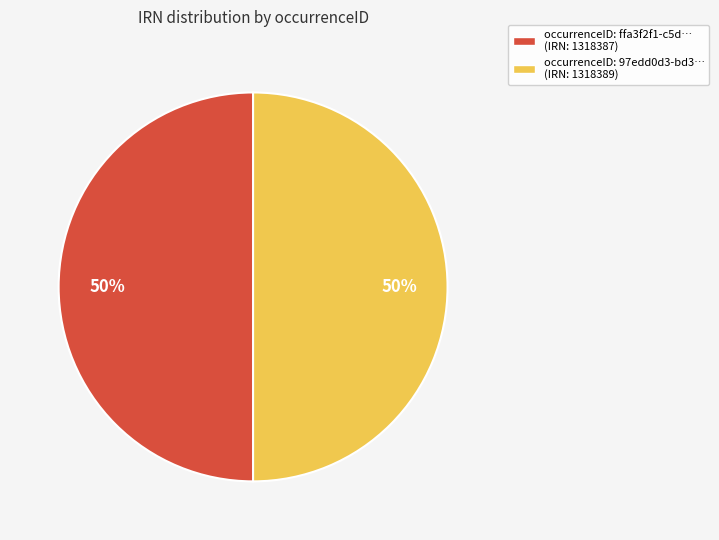

How many slices are in this pie chart?

2